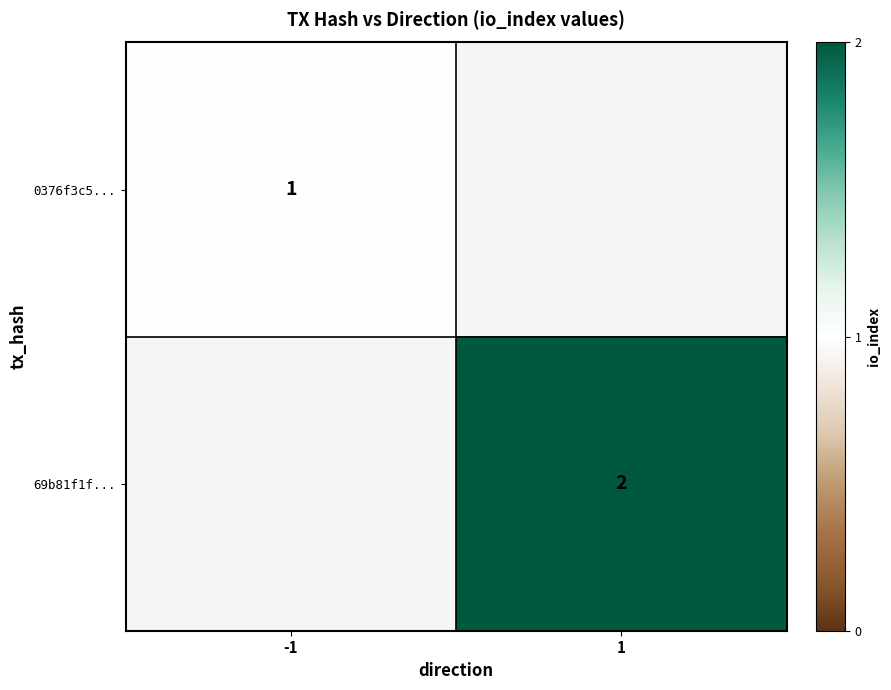

True or false: 0376f3c5... has a value of 1 at -1.

True